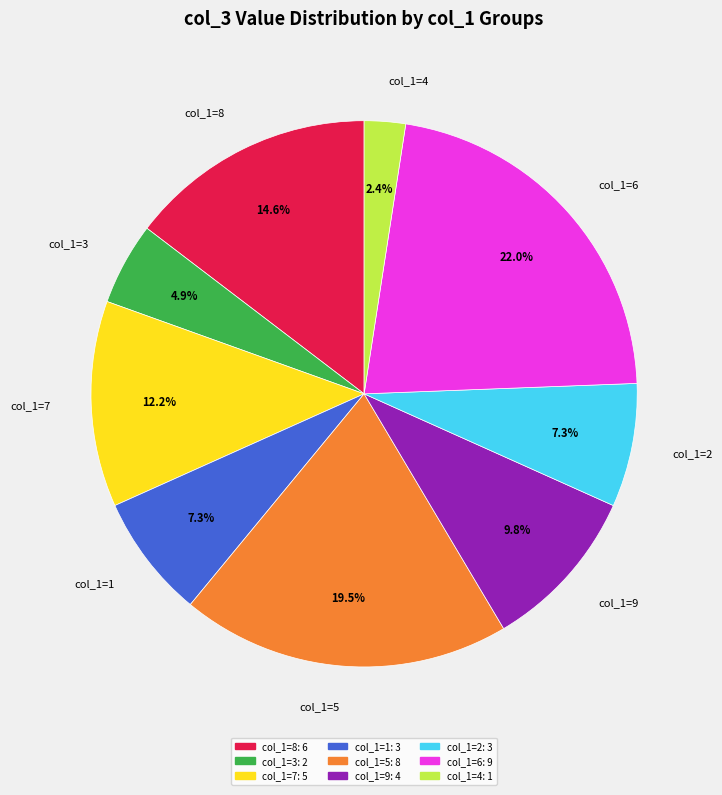

How much of the chart is everything except col_1=9?

90.2%